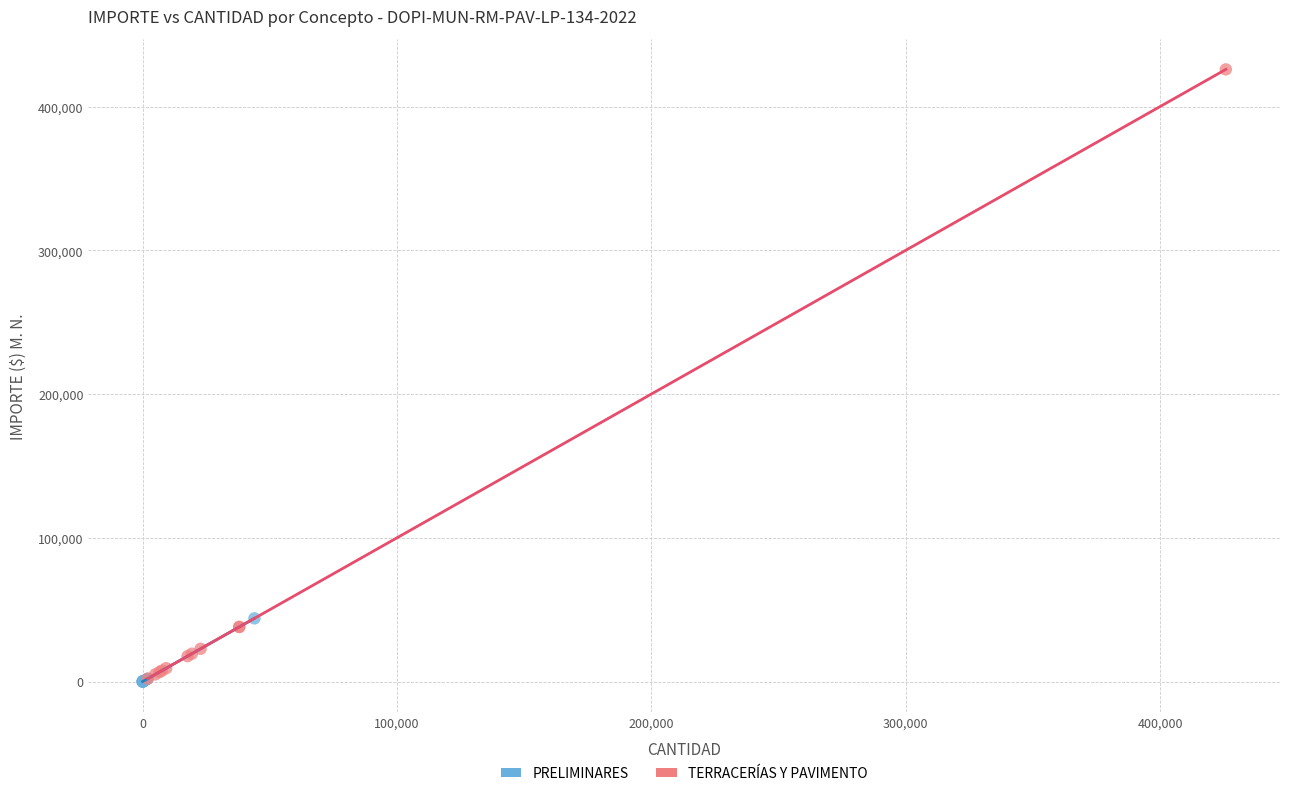

Which series reaches the maximum Y coordinate?

TERRACERÍAS Y PAVIMENTO